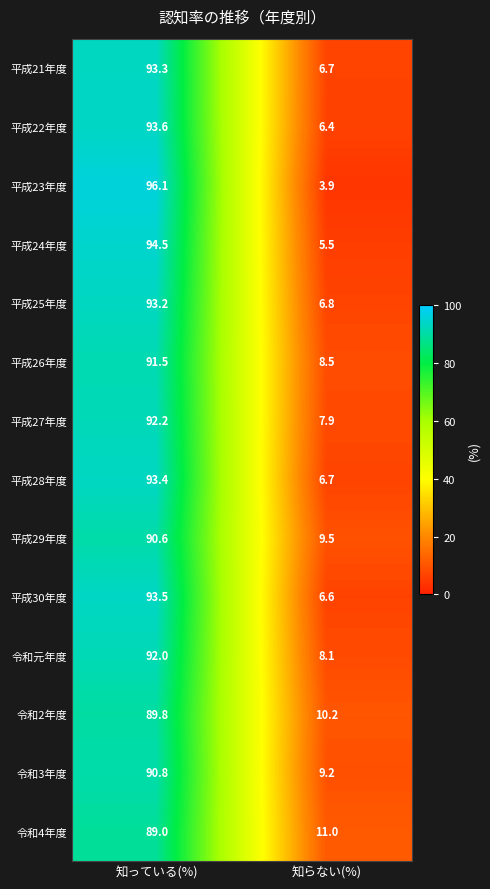

How many data points does each series have?

2